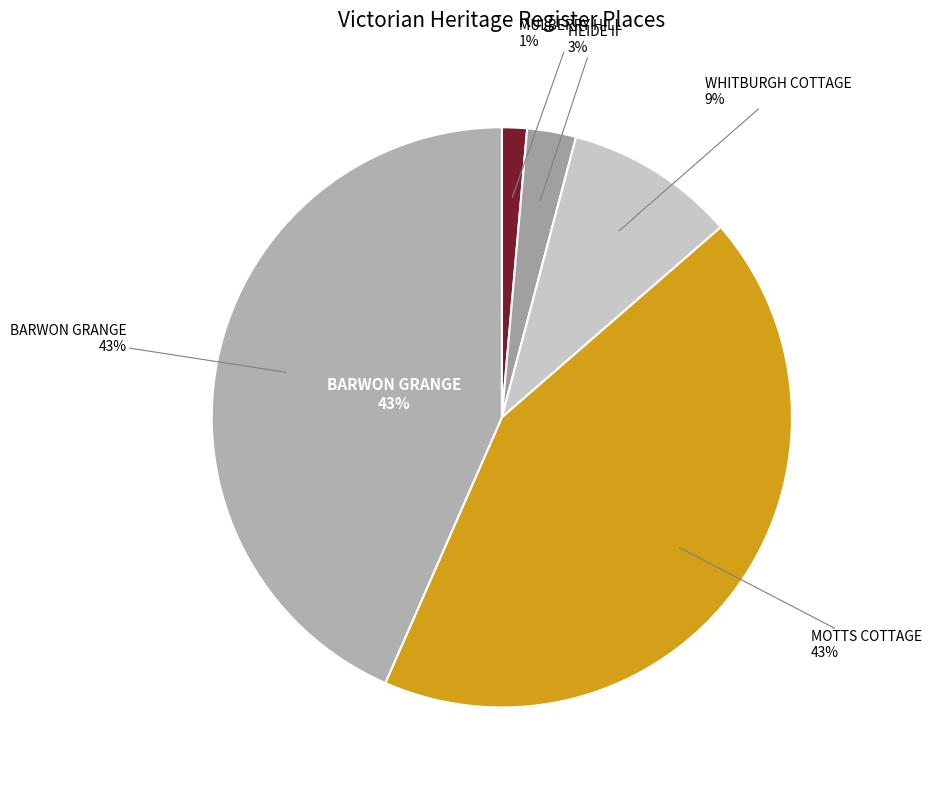

To the nearest percent, what percentage of the pie is HEIDE II?

3%